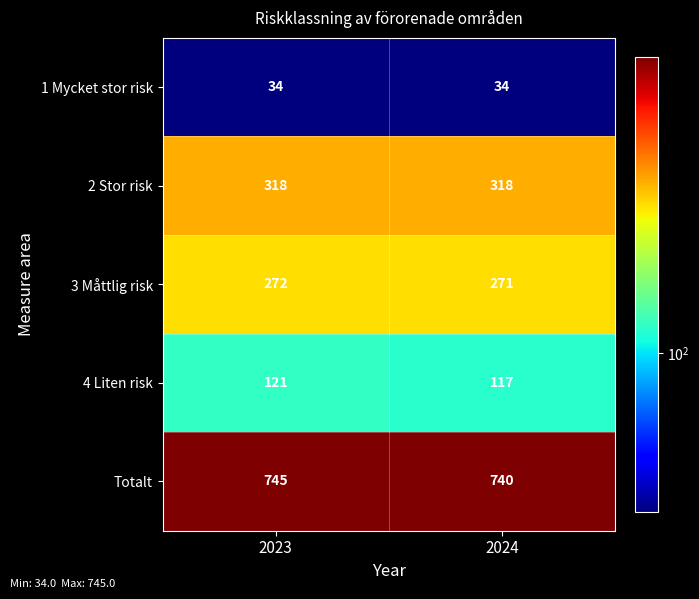

Rank the series at 2023 from highest to lowest value.

Totalt, 2 Stor risk, 3 Måttlig risk, 4 Liten risk, 1 Mycket stor risk